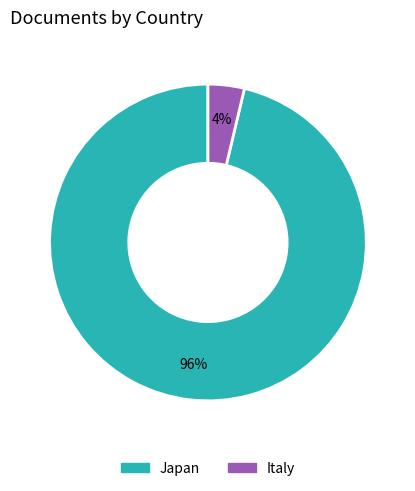

Which slice represents more than half of the pie?

Japan